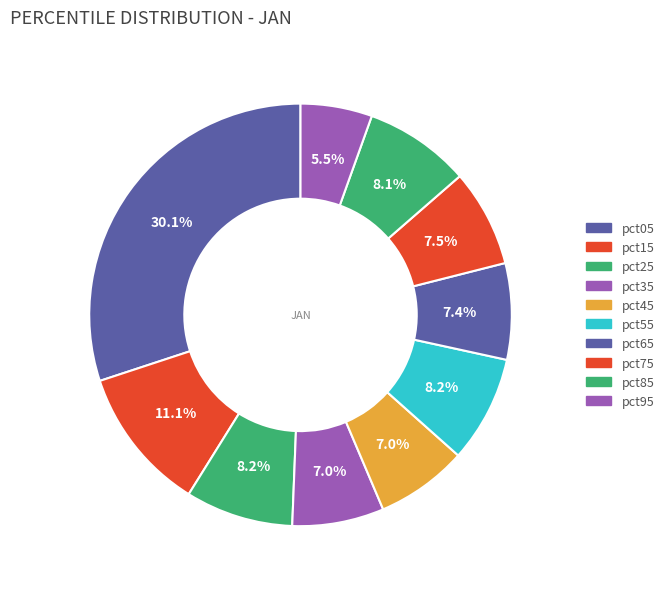

To the nearest percent, what portion does pct65 represent?

7%